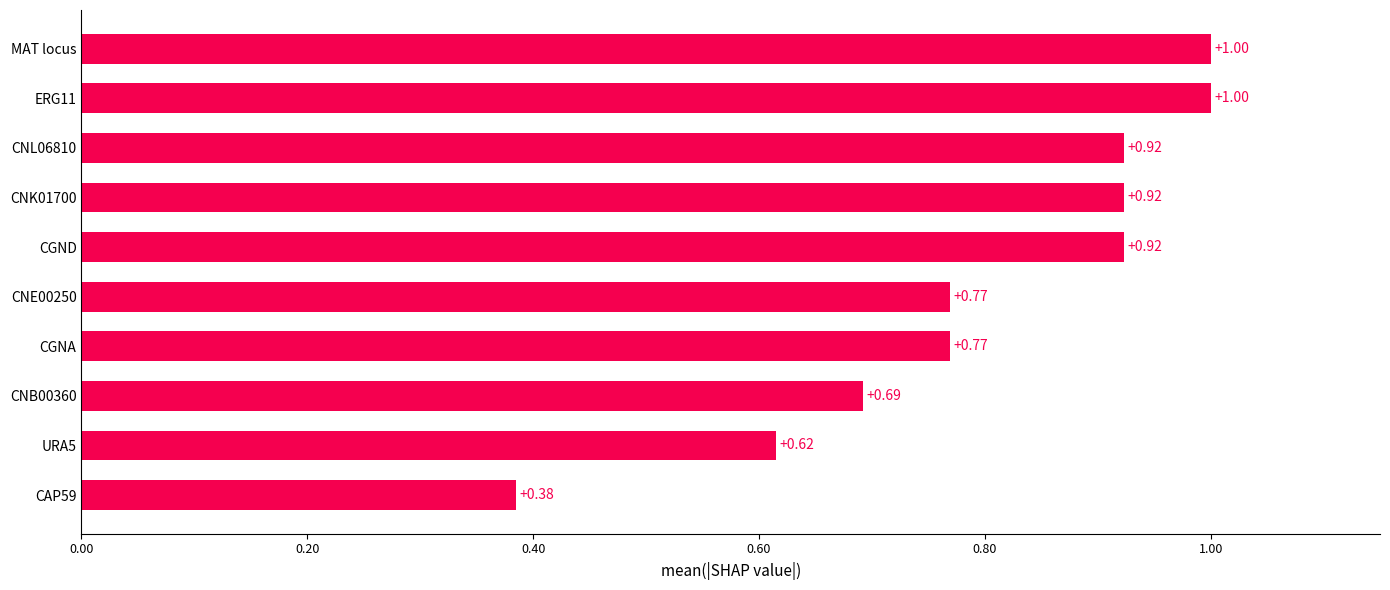

What is the sum of all values?

8.0